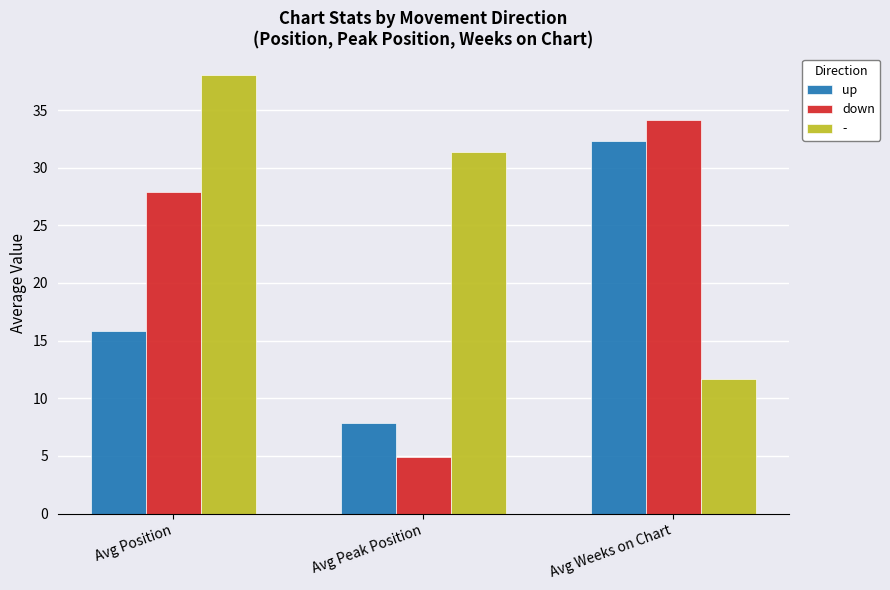

How many values in the down series are below 27?

1